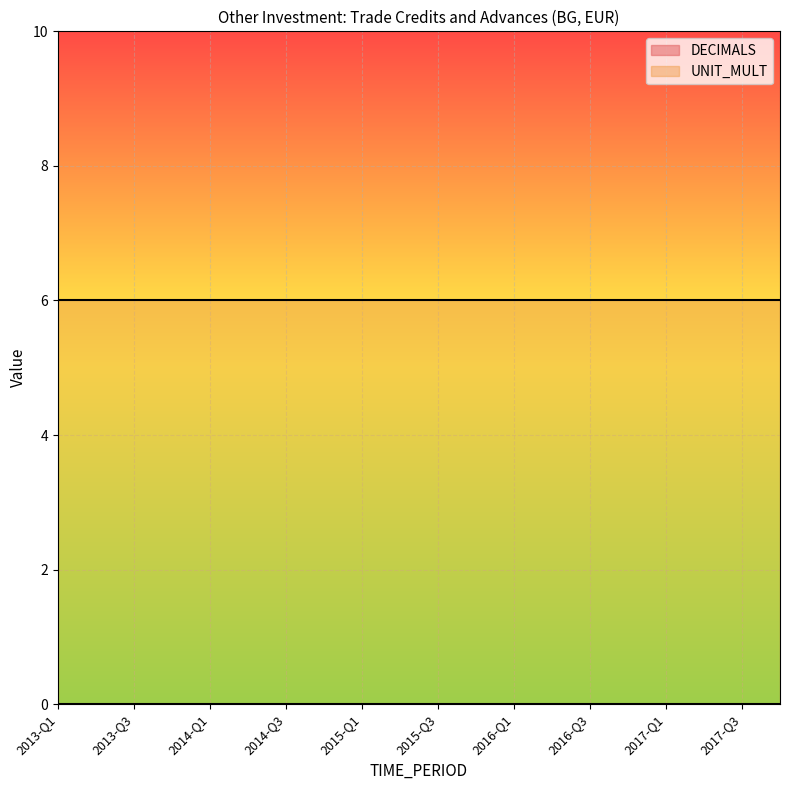

Rank the series by their average value, from lowest to highest.

DECIMALS, UNIT_MULT